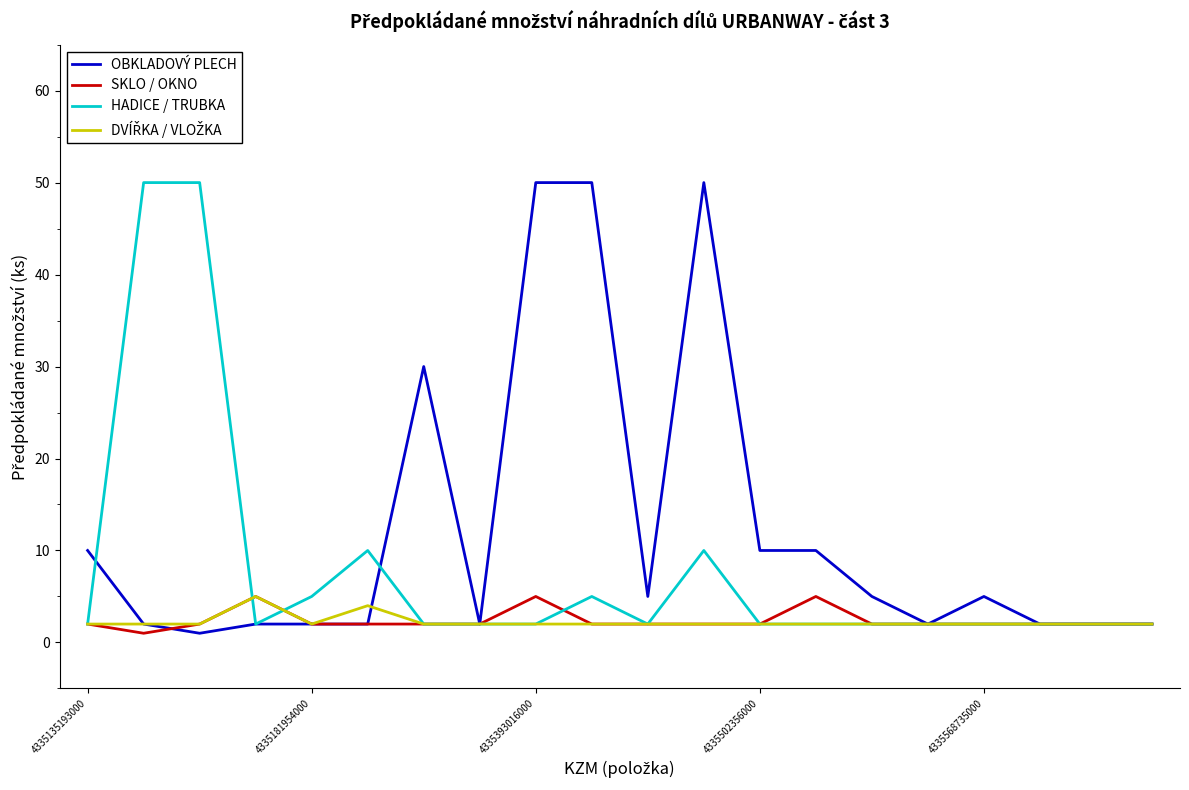

Which series has the largest total across all categories?

OBKLADOVÝ PLECH